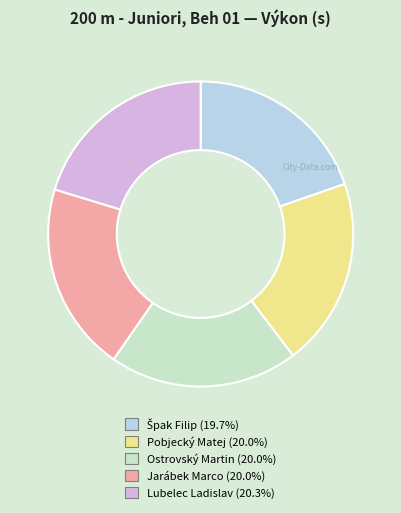

Combined, do Jarábek Marco and Lubelec Ladislav account for over 50%?

No